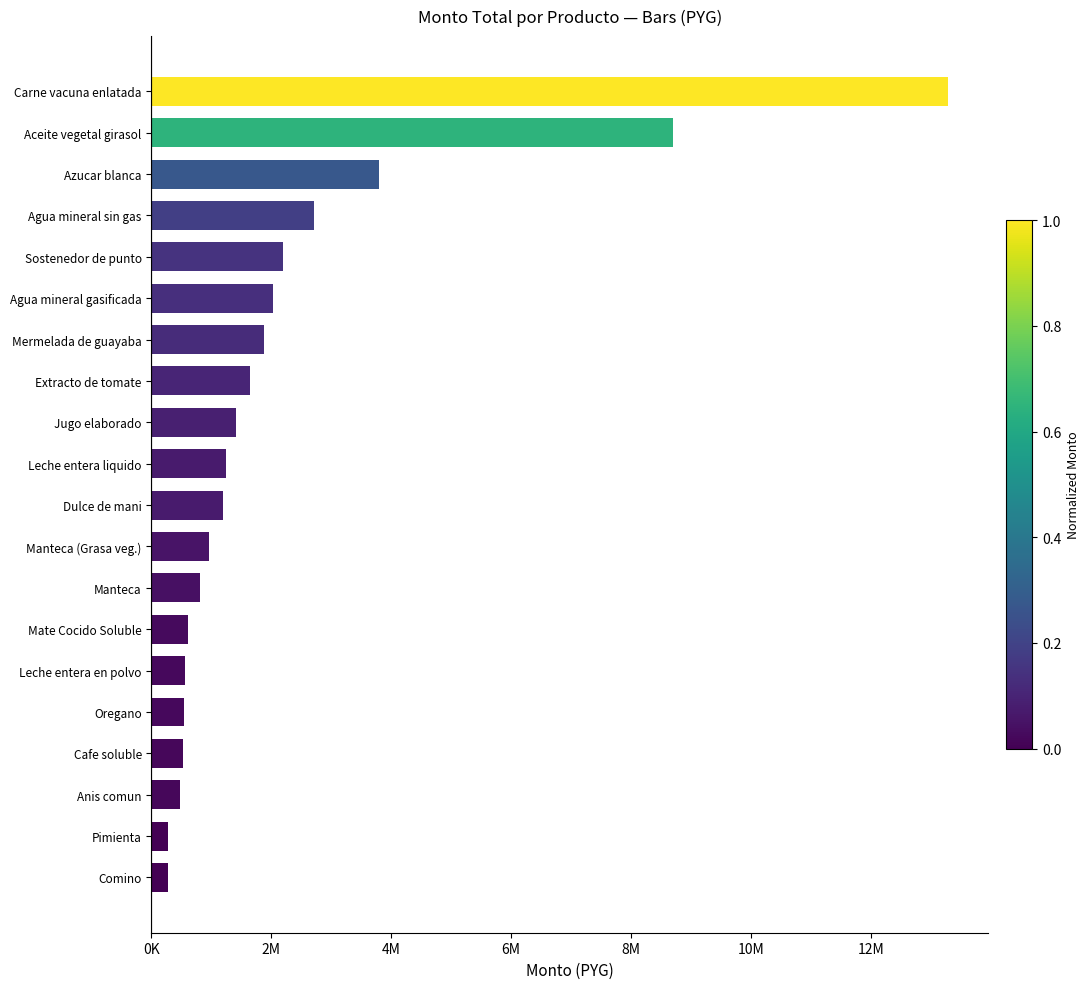

Are the bars horizontal?

Yes